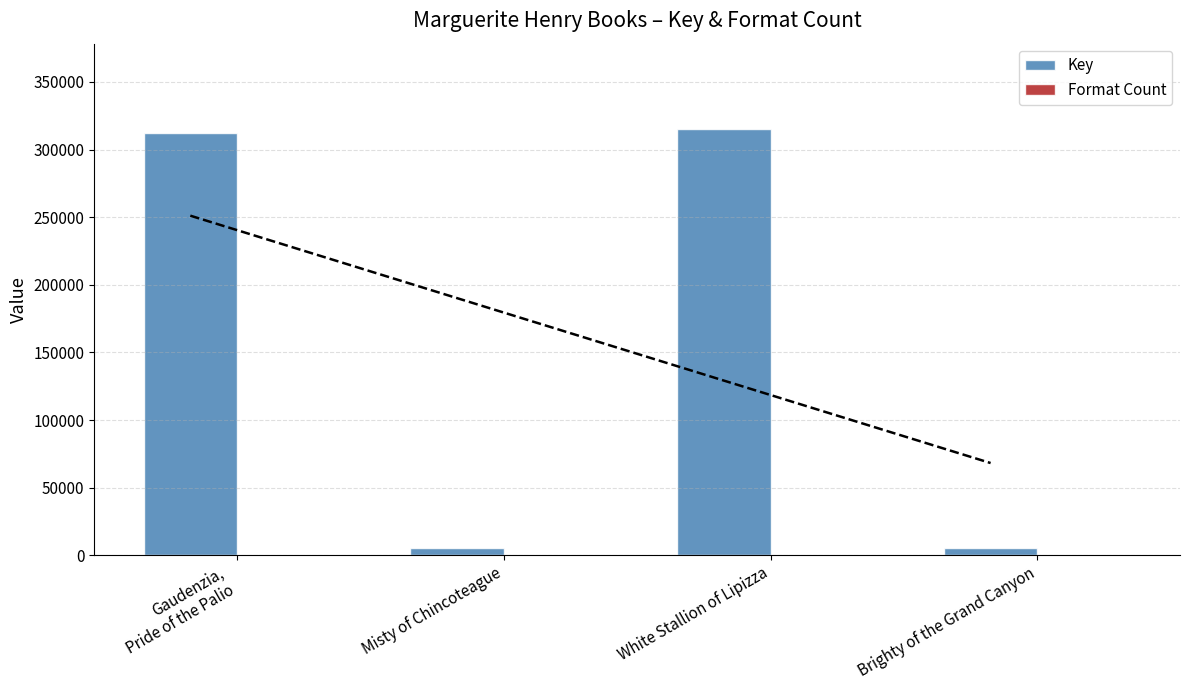

The value of Key at Brighty of the Grand Canyon is 3236. True or false?

False